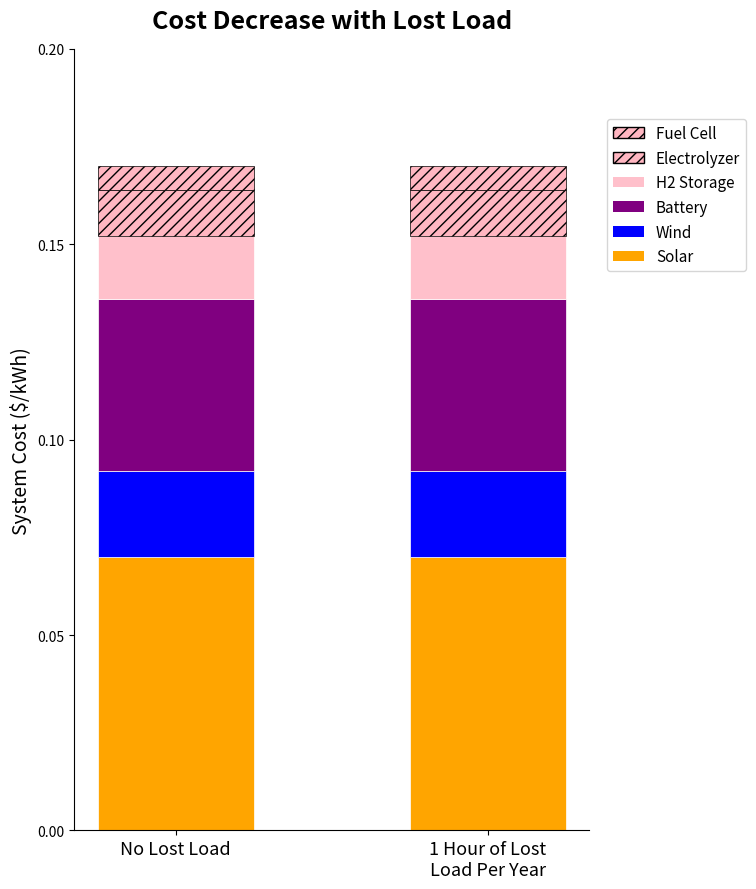

Rank the categories by Wind value from lowest to highest.

No Lost Load, 1 Hour of Lost
Load Per Year